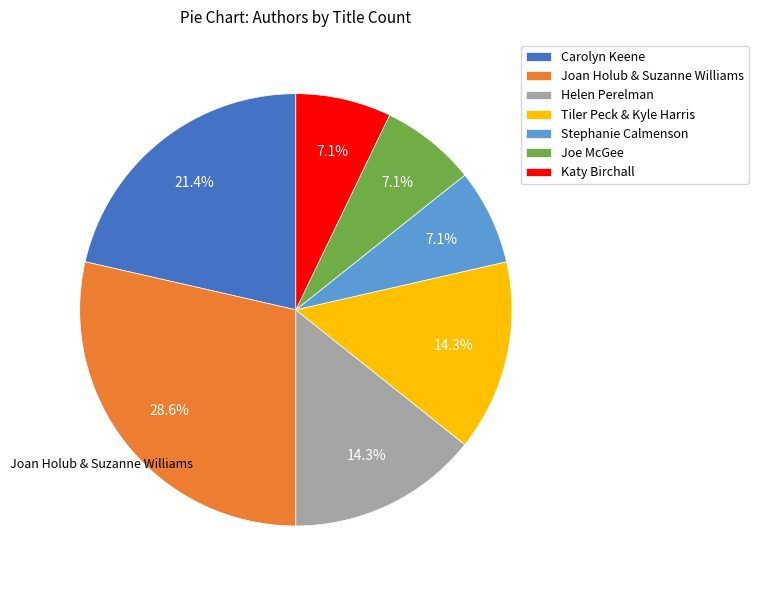

What percentage do Joe McGee and Helen Perelman together represent?

21.4%